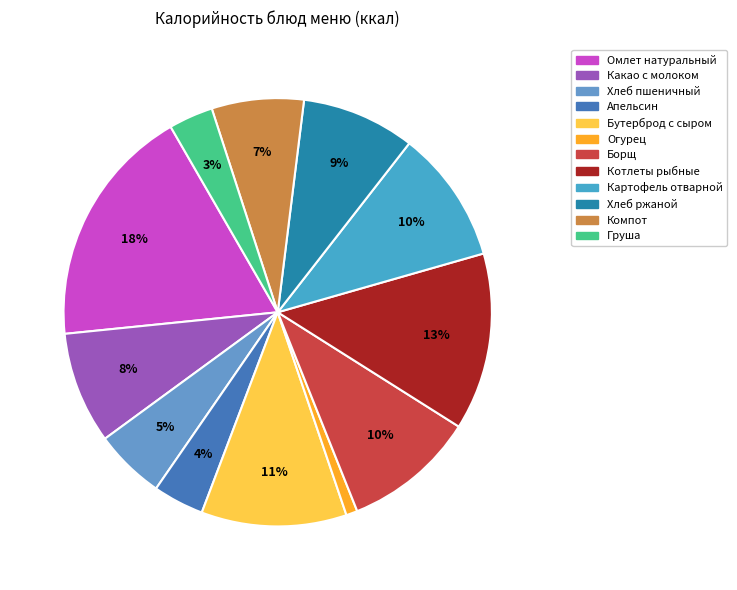

How many segments does this pie chart have?

12